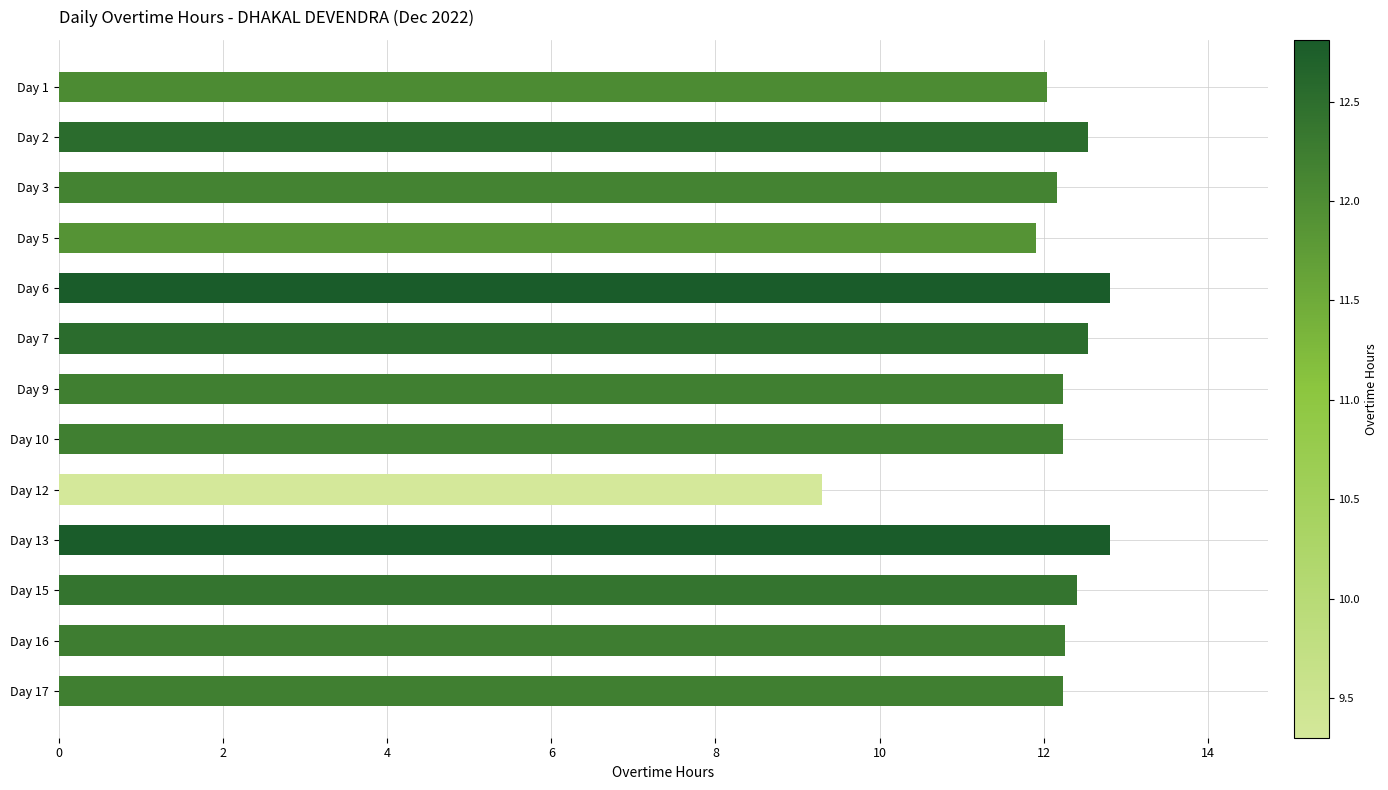

How many distinct data groups are displayed?

1